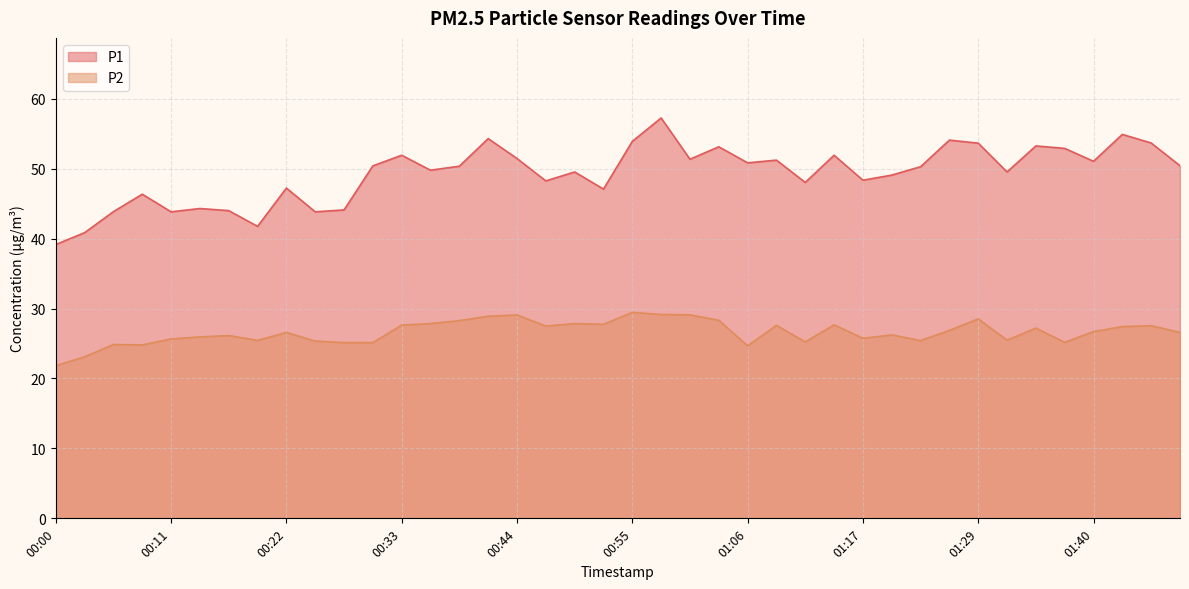

What is the smallest value displayed?

21.8